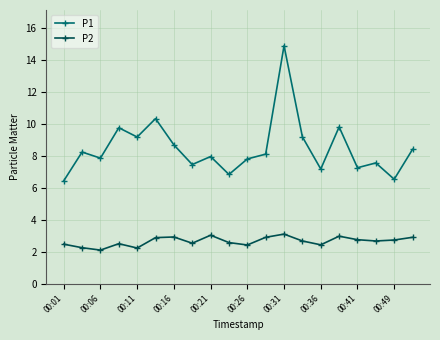

At how many categories does at least one series exceed 5?

20